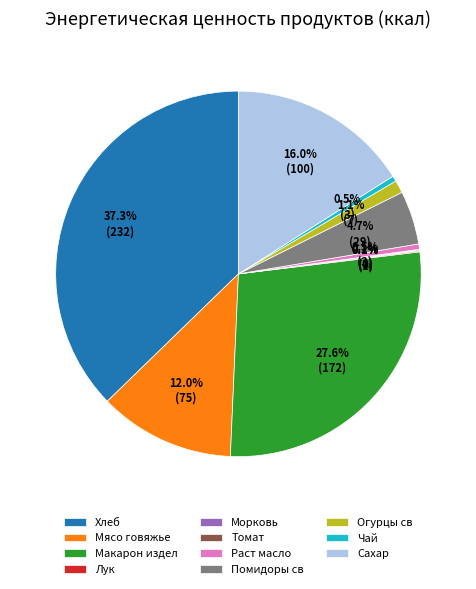

Does Макарон издел represent more than half of the total?

No